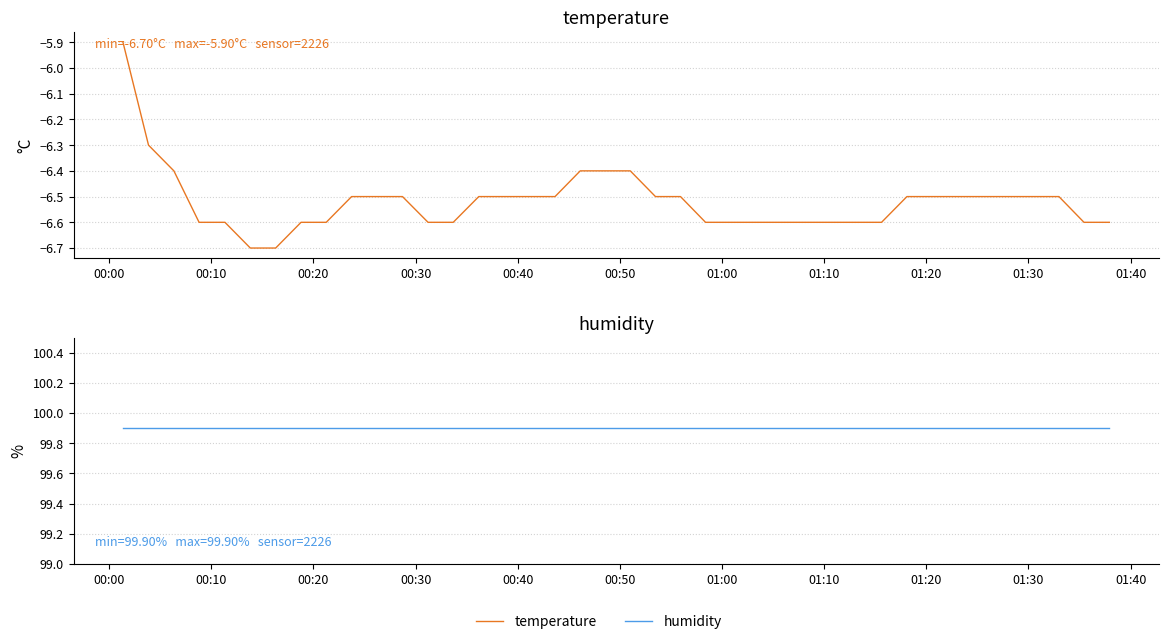

What is the maximum value shown in the chart?

99.9